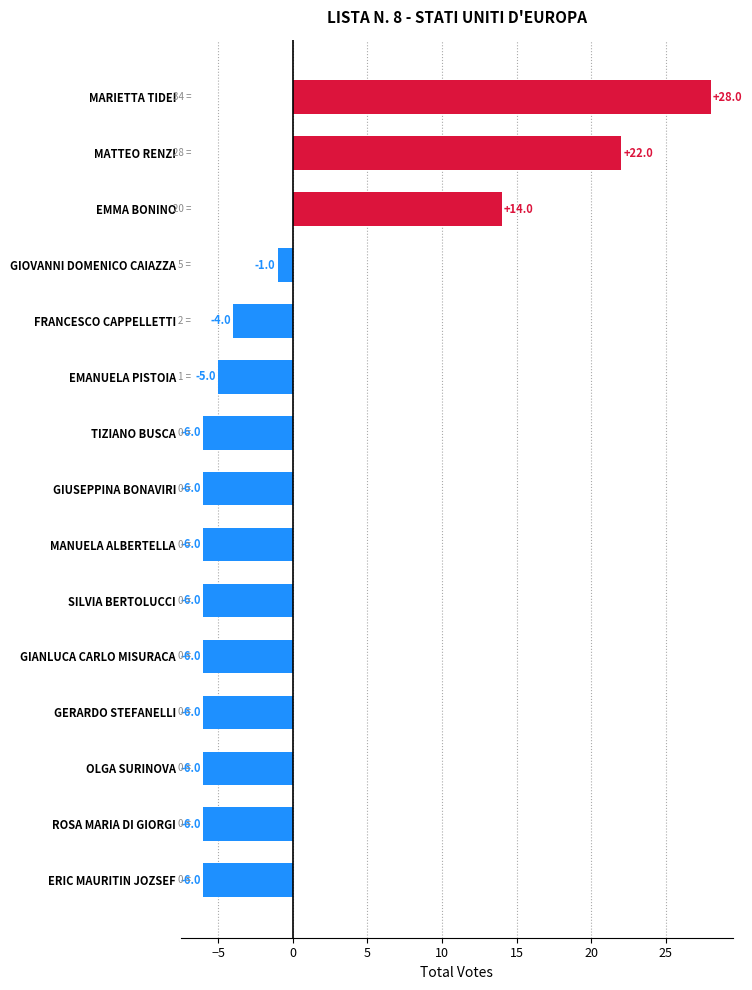

How many positive values are there?

3